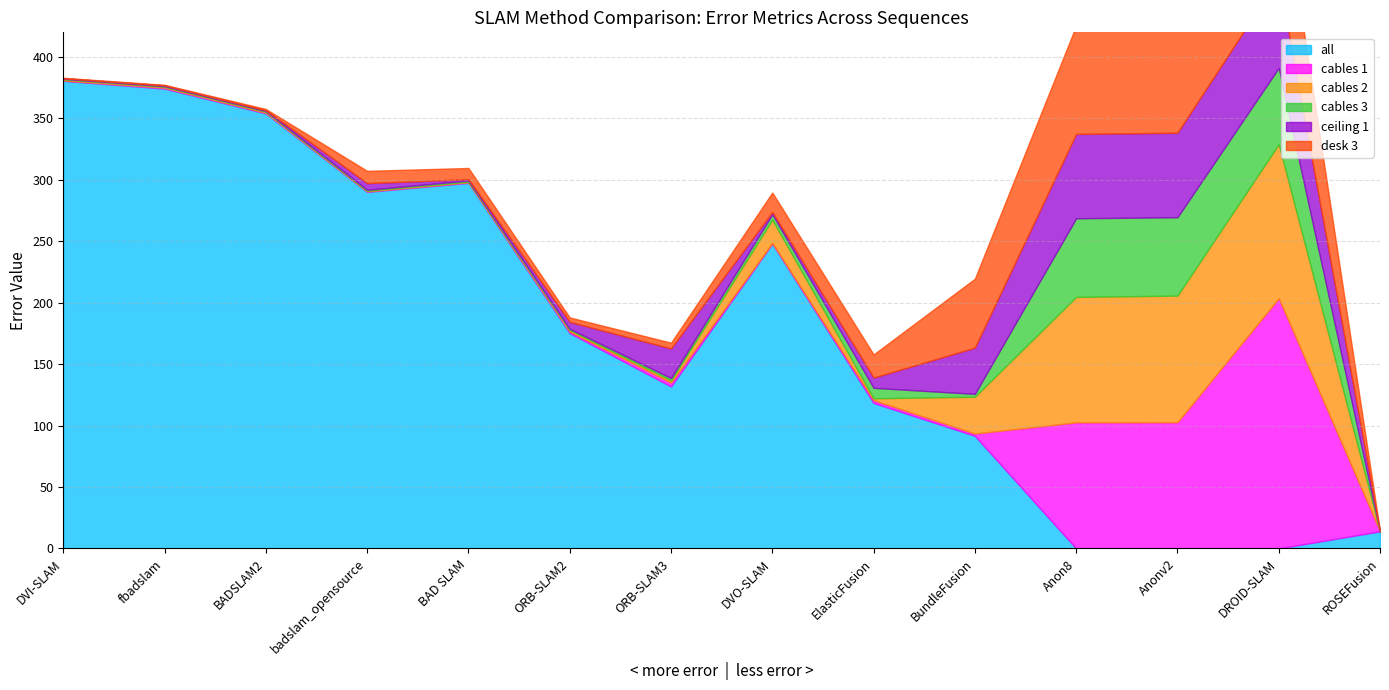

Count the number of data series in this chart.

6